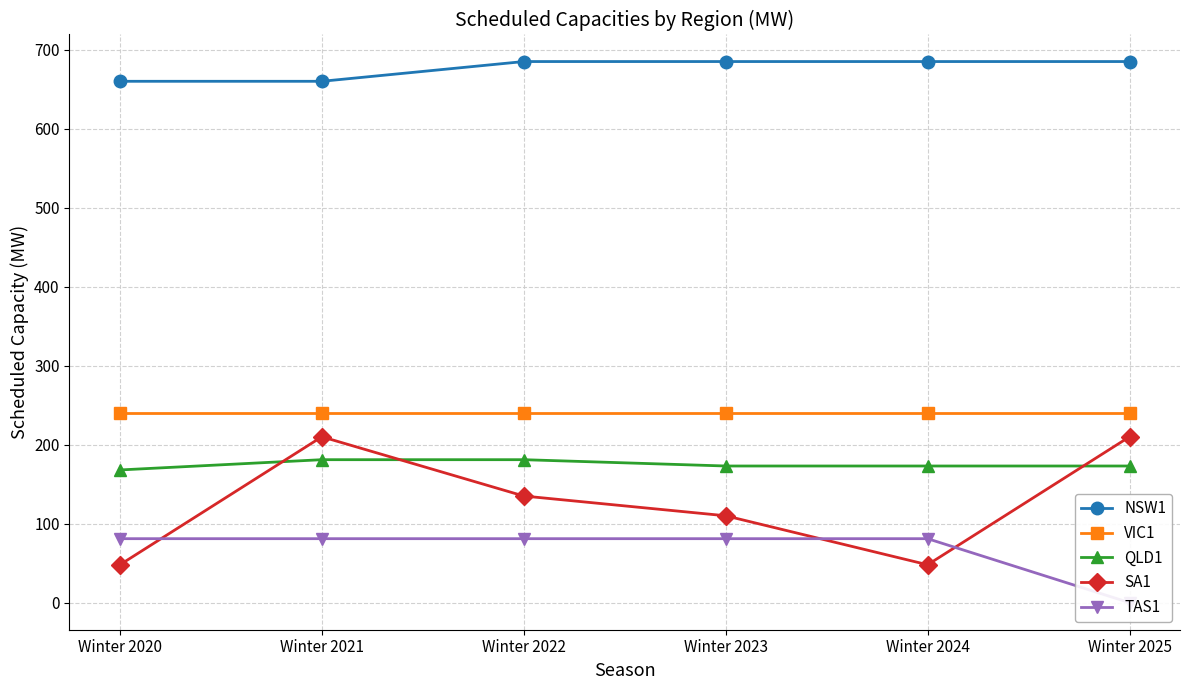

What are all the series names shown in the legend?

NSW1, VIC1, QLD1, SA1, TAS1